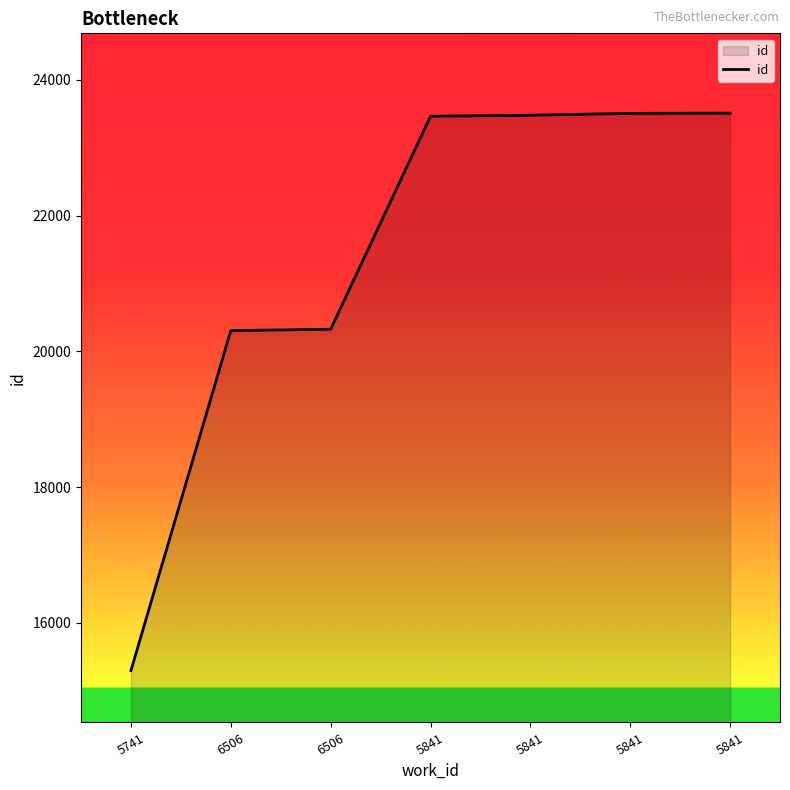

Reading left to right, extract all data points from this chart.

15297	20306	20326	23464	23479	23506	23510